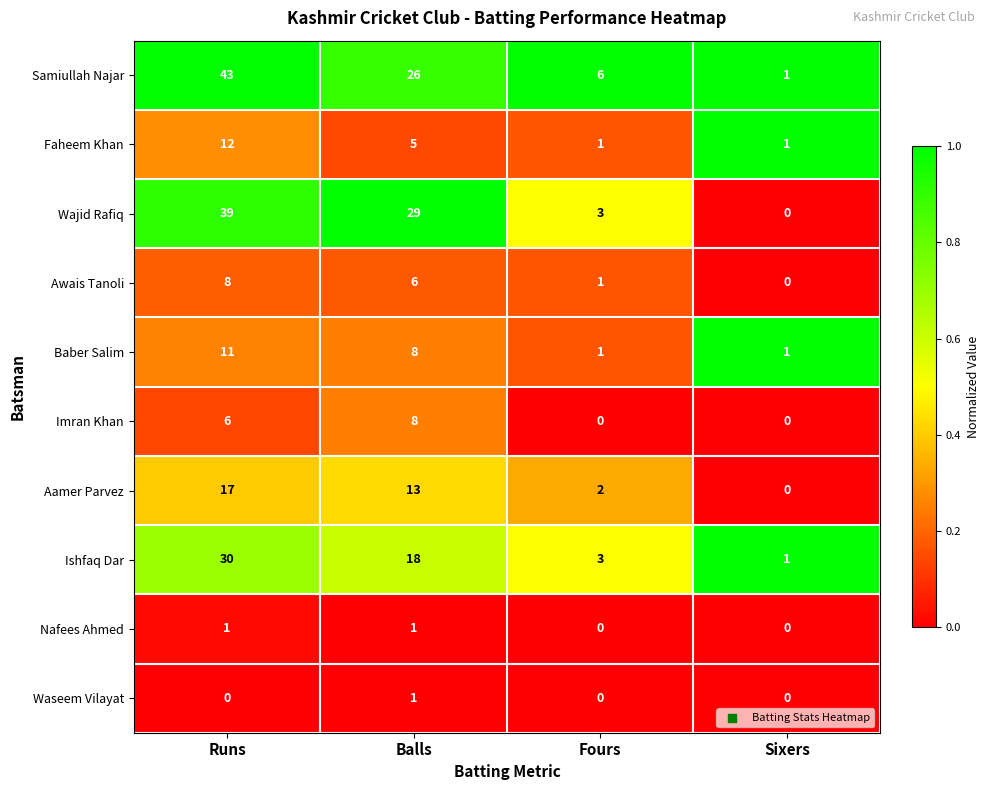

What is the difference between the second highest and minimum values in the Imran Khan series?

6